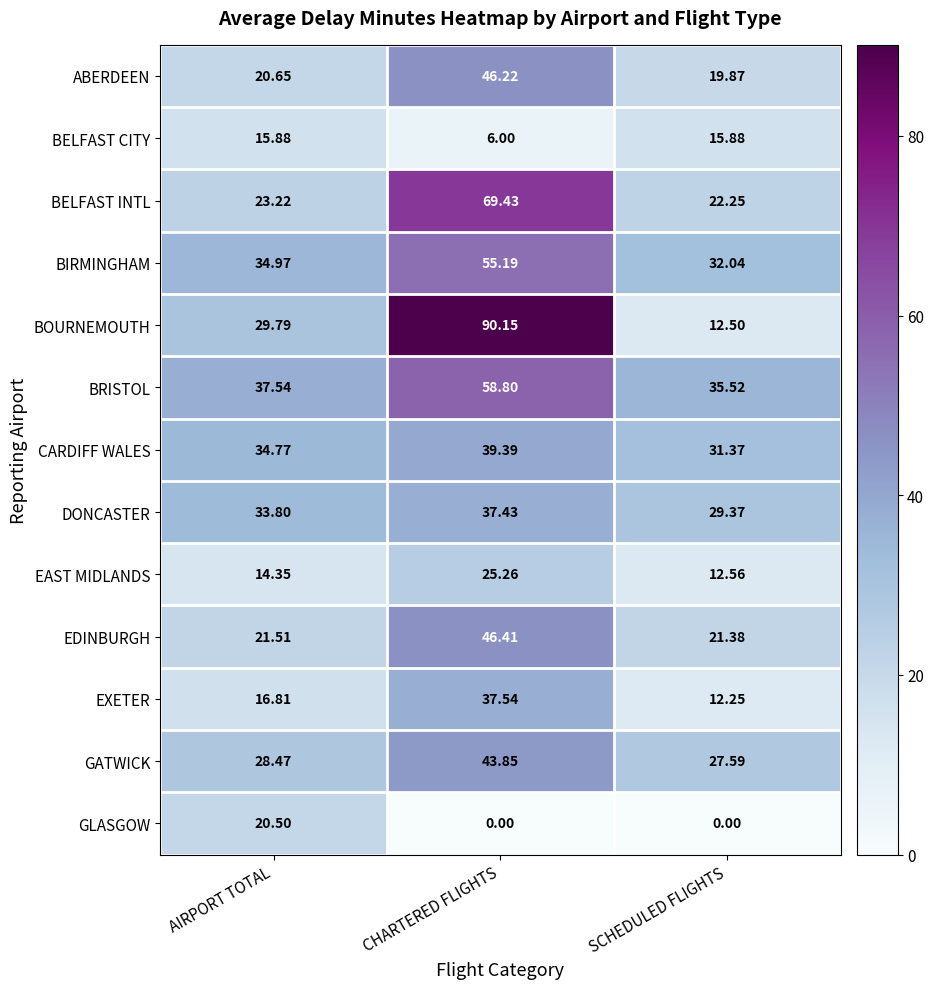

At which category does the chart reach its peak across all series?

CHARTERED FLIGHTS